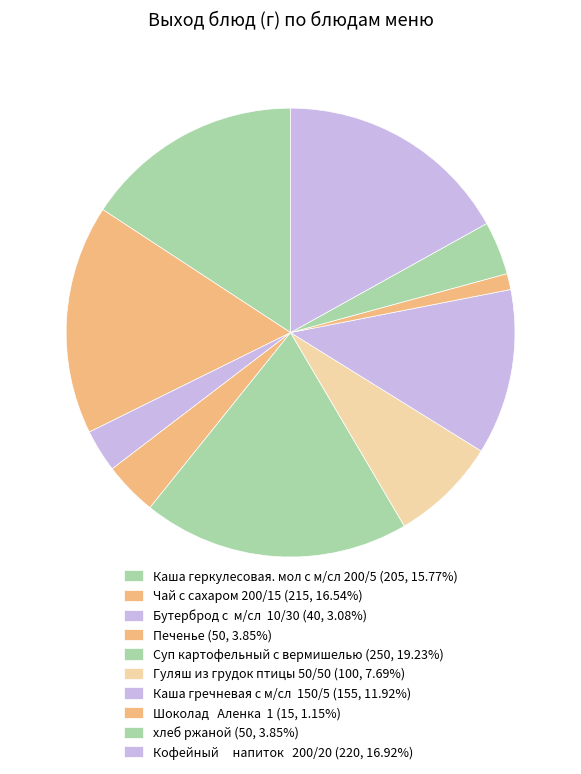

How many slices are in this pie chart?

10